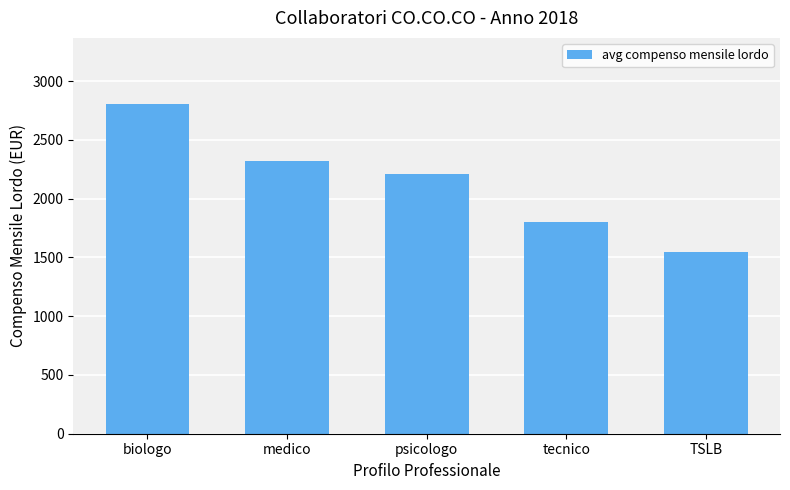

What is the change in value from biologo to TSLB?

-1259.3